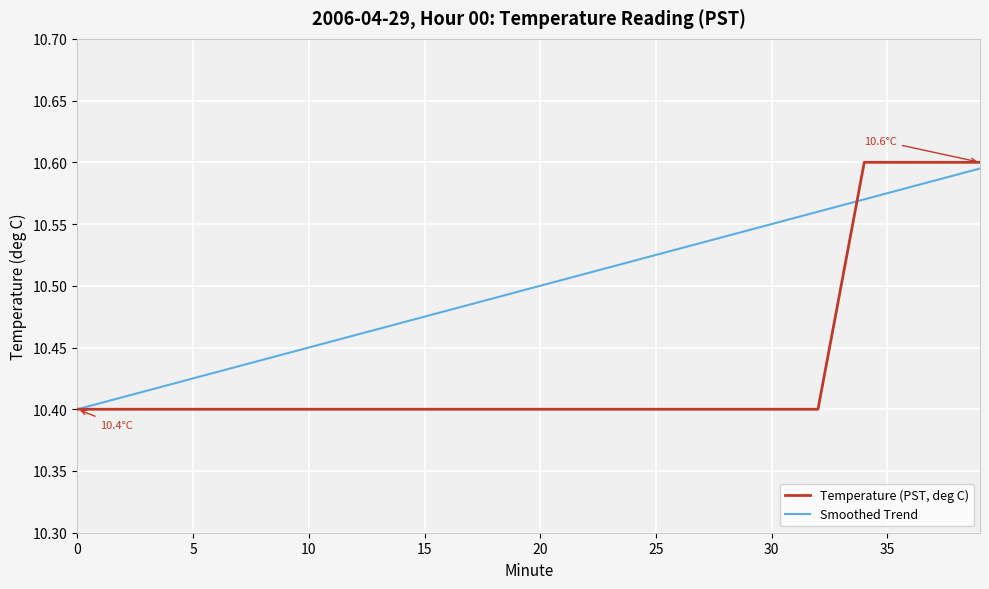

List the series in order of their peak value, highest first.

Temperature (PST, deg C), Smoothed Trend